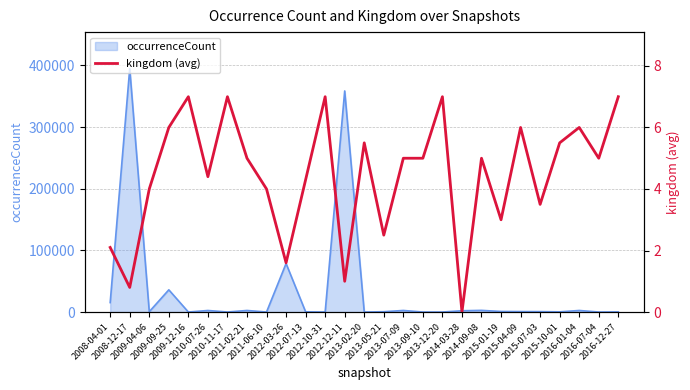

Which label corresponds to the smallest value in the chart?

2014-03-28